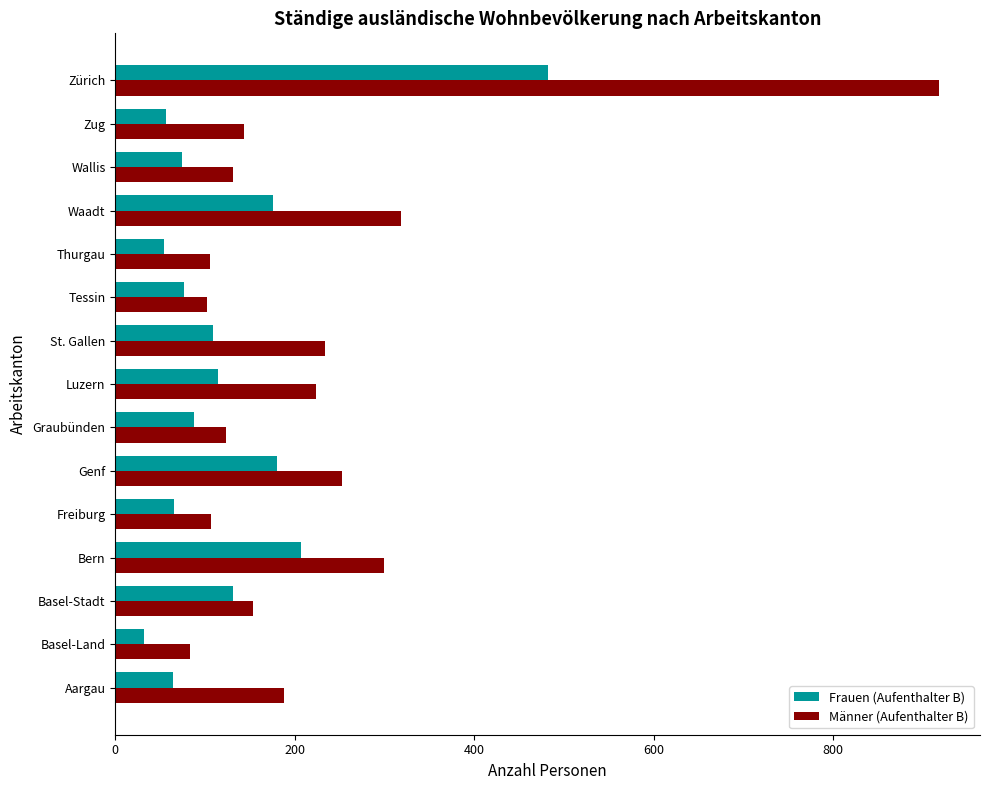

What is the difference between the second highest and second lowest values in the Männer (Aufenthalter B) series?

217